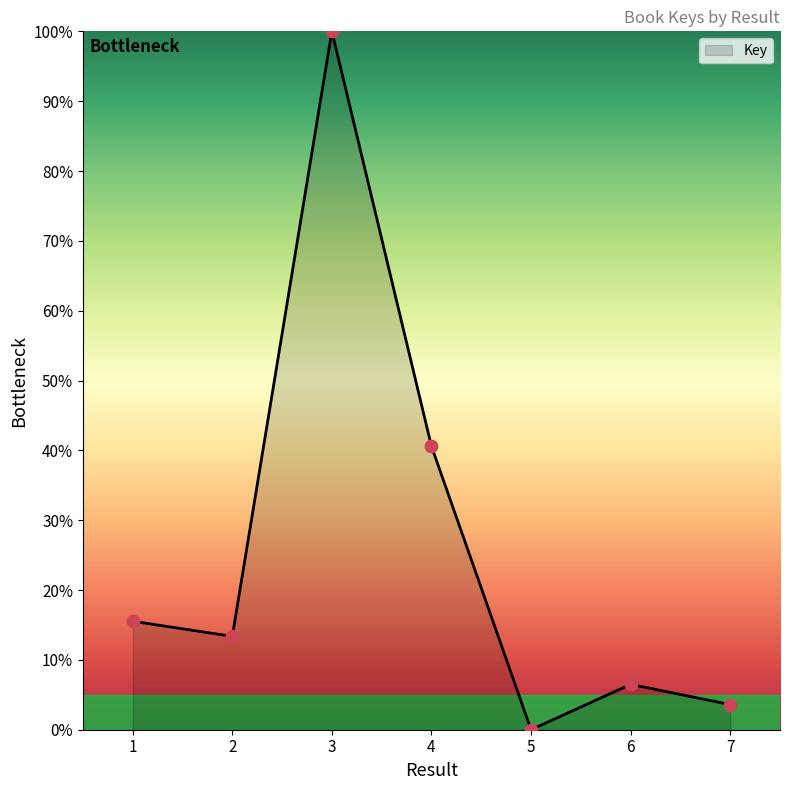

Which has a higher value, 7 or 4?

4